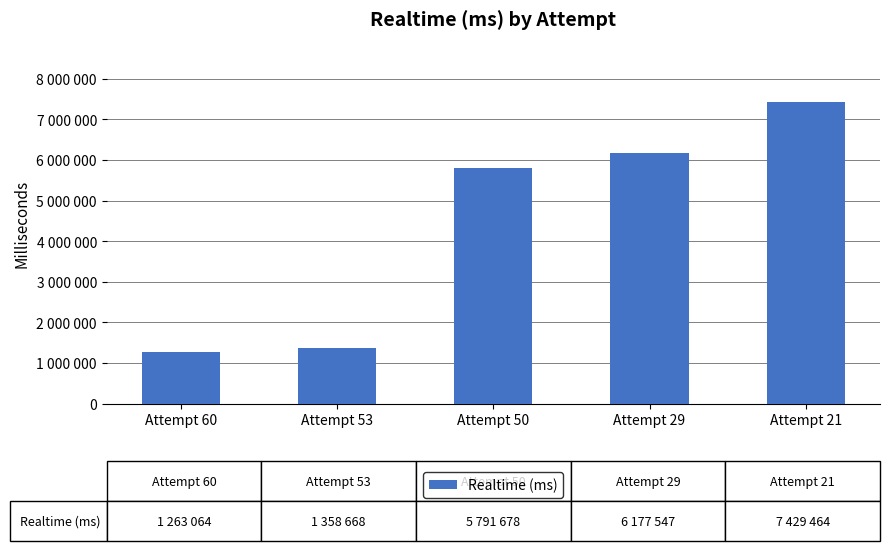

The value at Attempt 53 is 1358668. True or false?

True